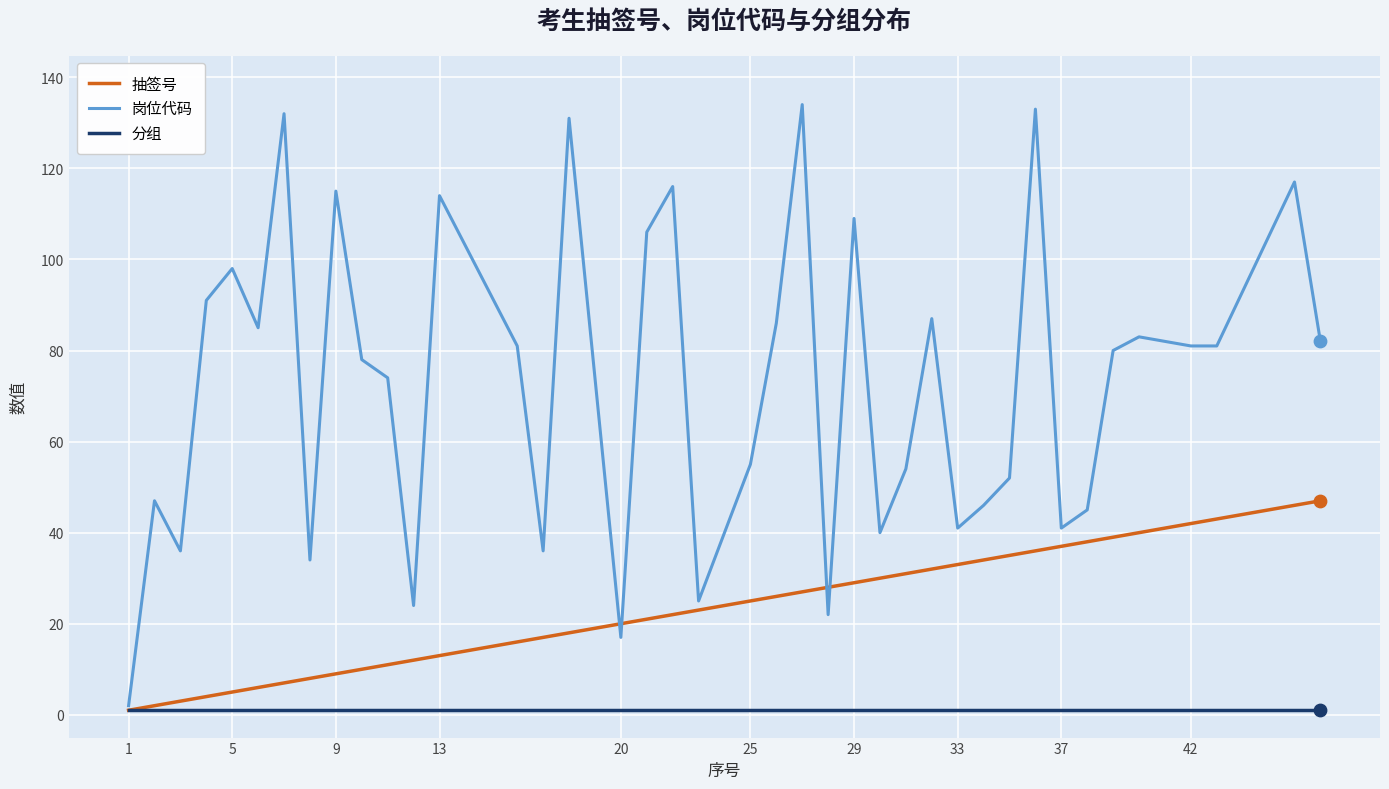

Which series has the largest total across all categories?

岗位代码